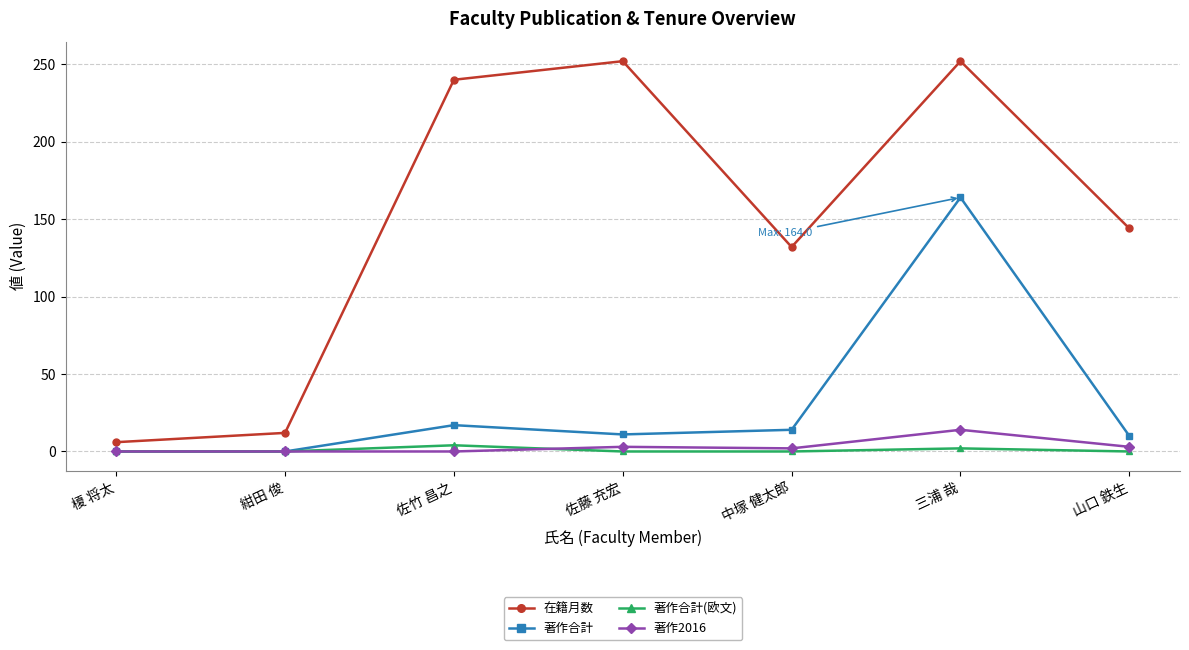

True or false: 著作合計(欧文) and 在籍月数 intersect in this chart.

False